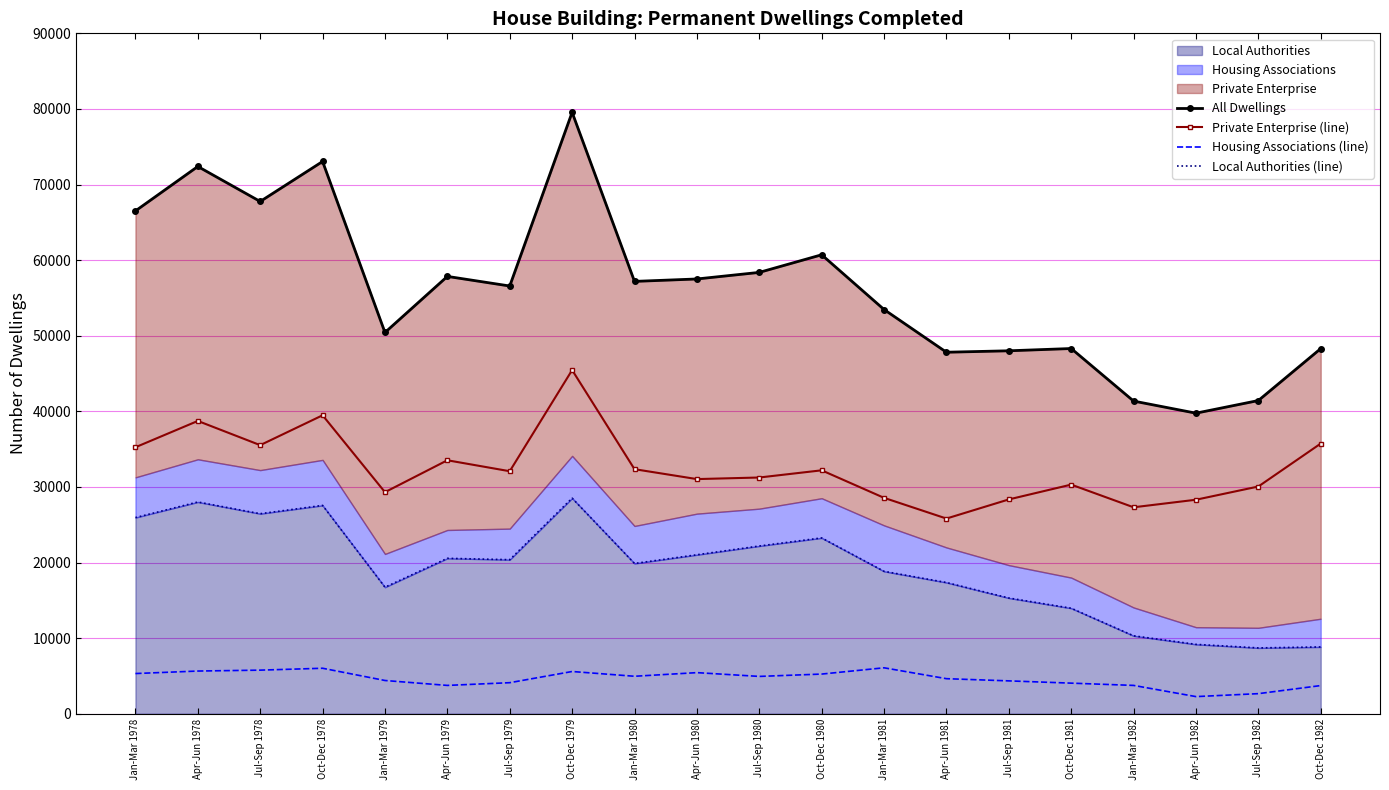

At which category is the sum across all series the highest?

Oct-Dec 1979